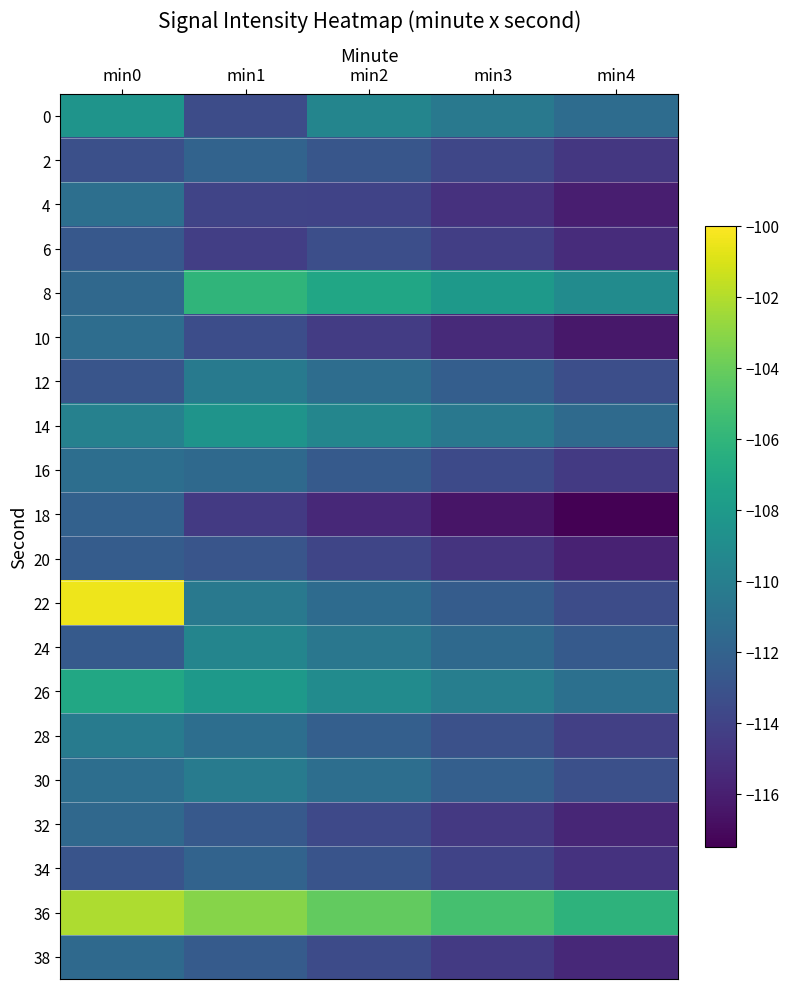

At which category does the chart reach its minimum across all series?

min4